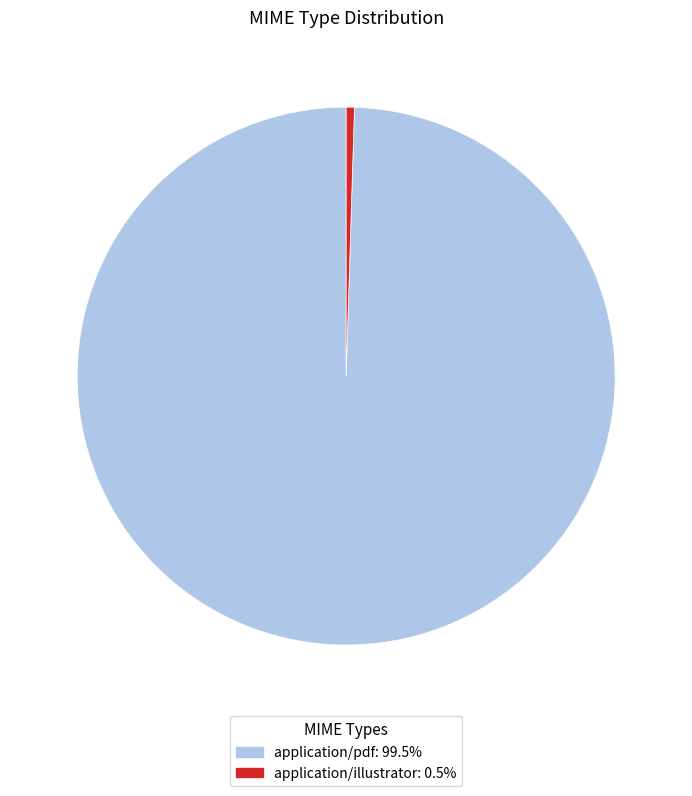

Do application/illustrator and application/pdf together represent more than half of the pie?

Yes